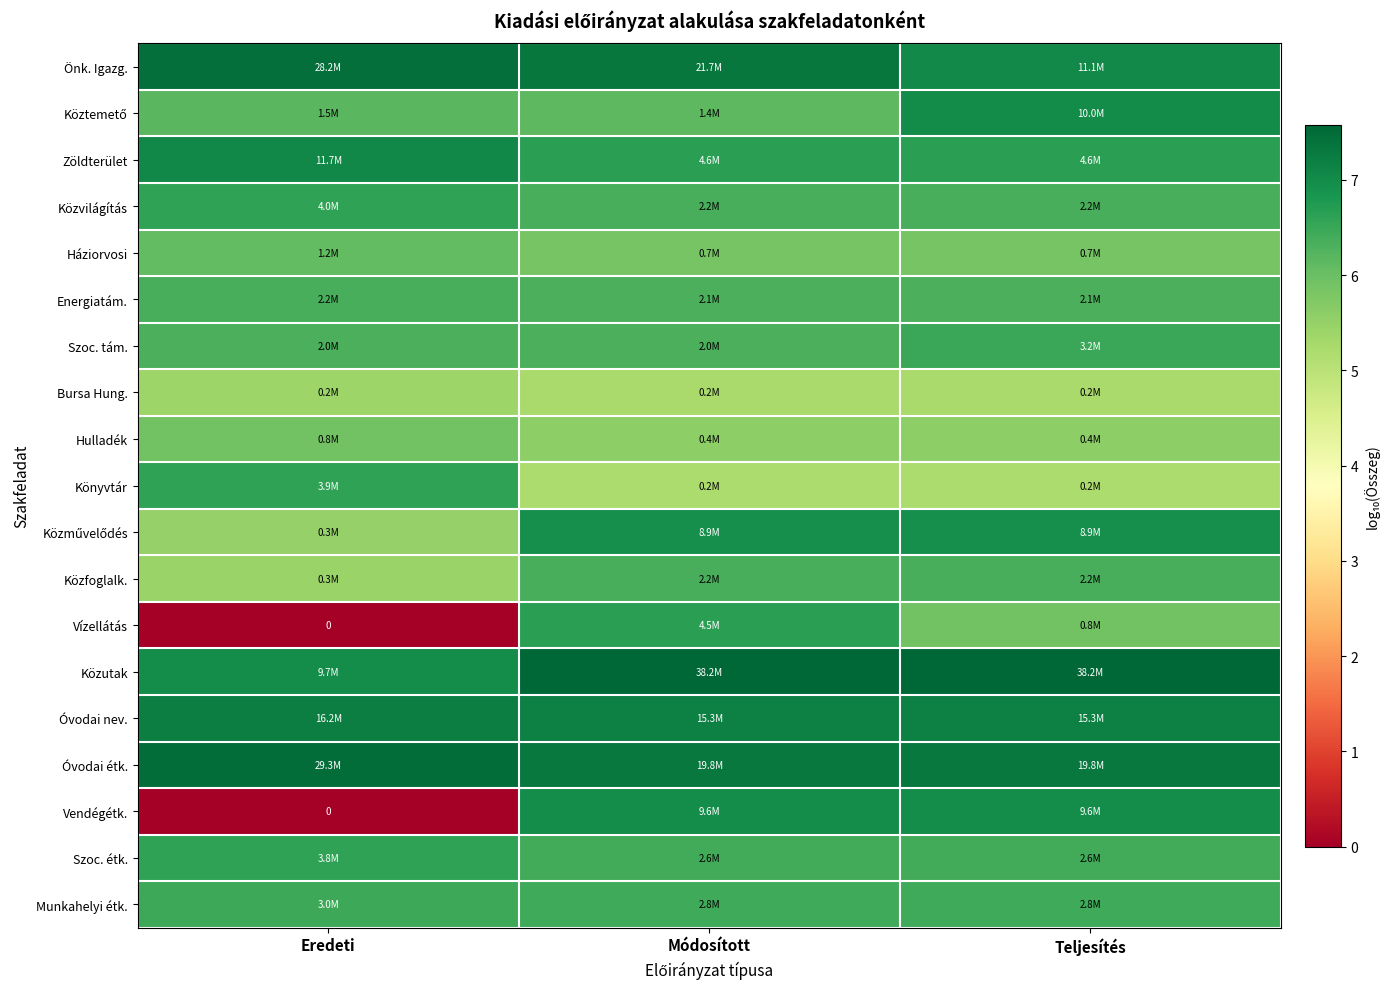

What is the maximum value for Könyvtár?

6.6